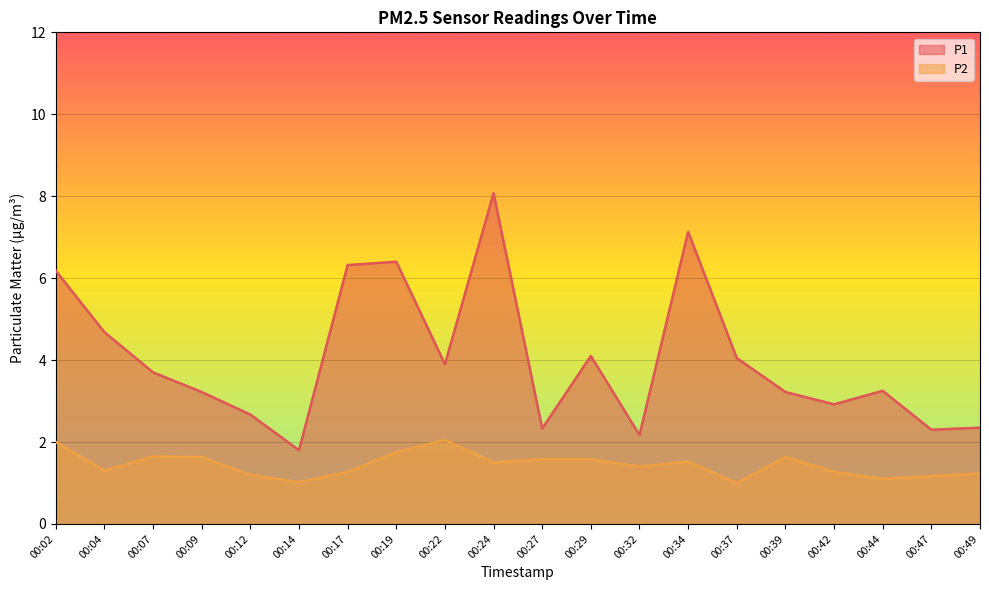

True or false: P1 and P2 cross at least once.

False